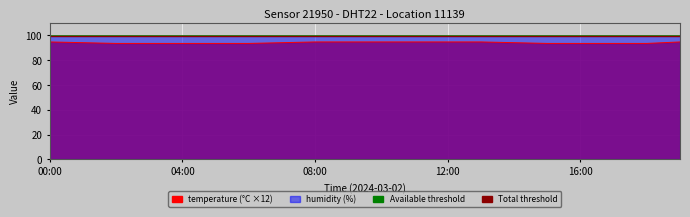

What is the lowest value of the Total threshold series?

99.8